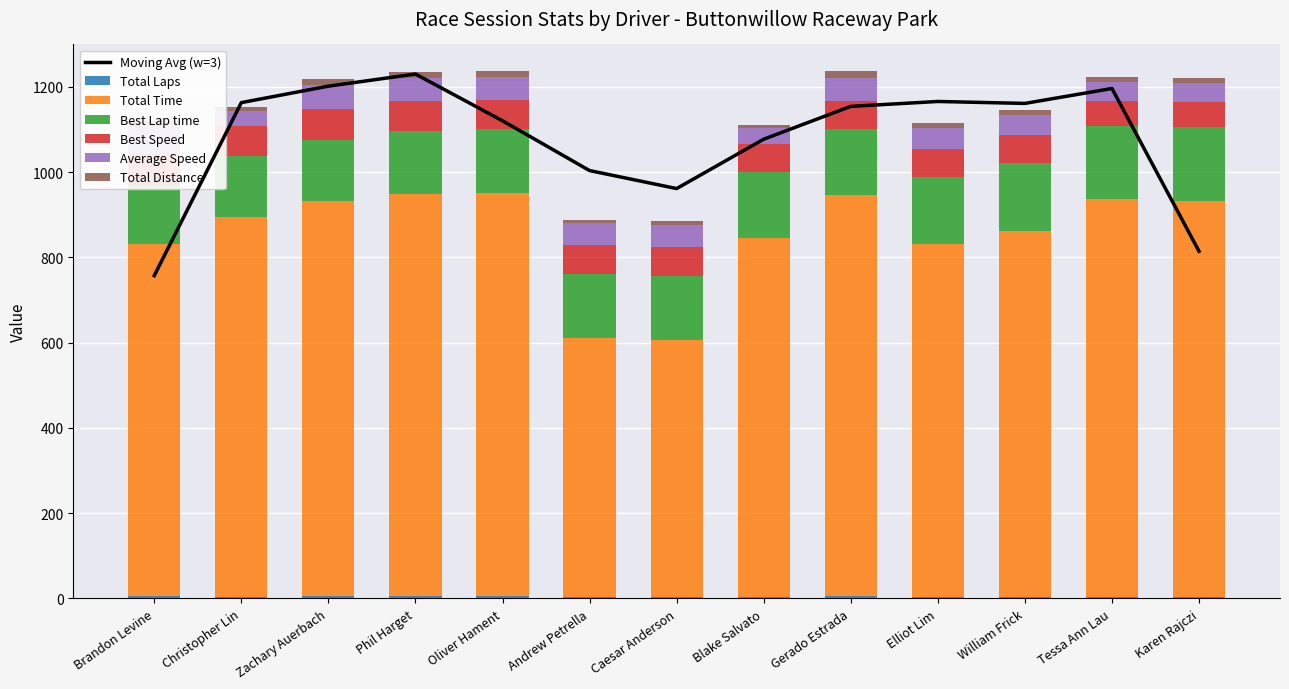

At which category does the chart reach its minimum across all series?

Christopher Lin